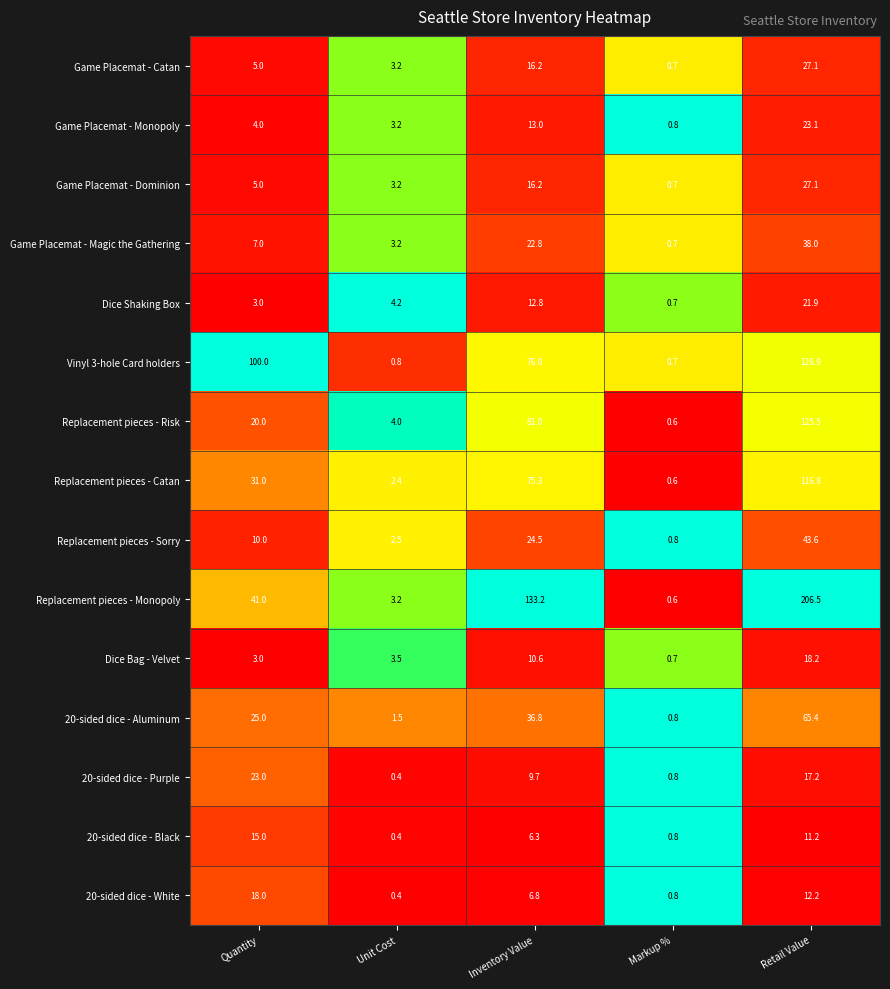

At which category is the sum across all series the highest?

Retail Value